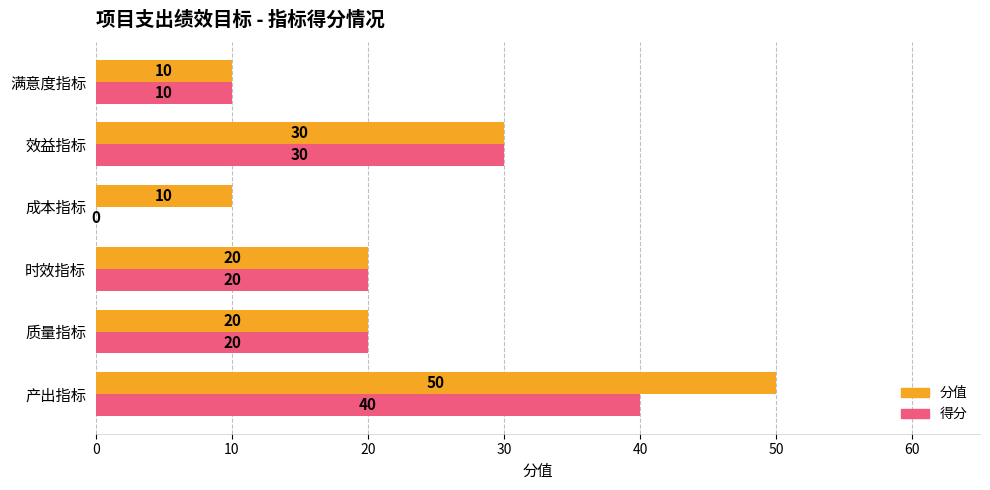

Read the 得分 value at 效益指标.

30